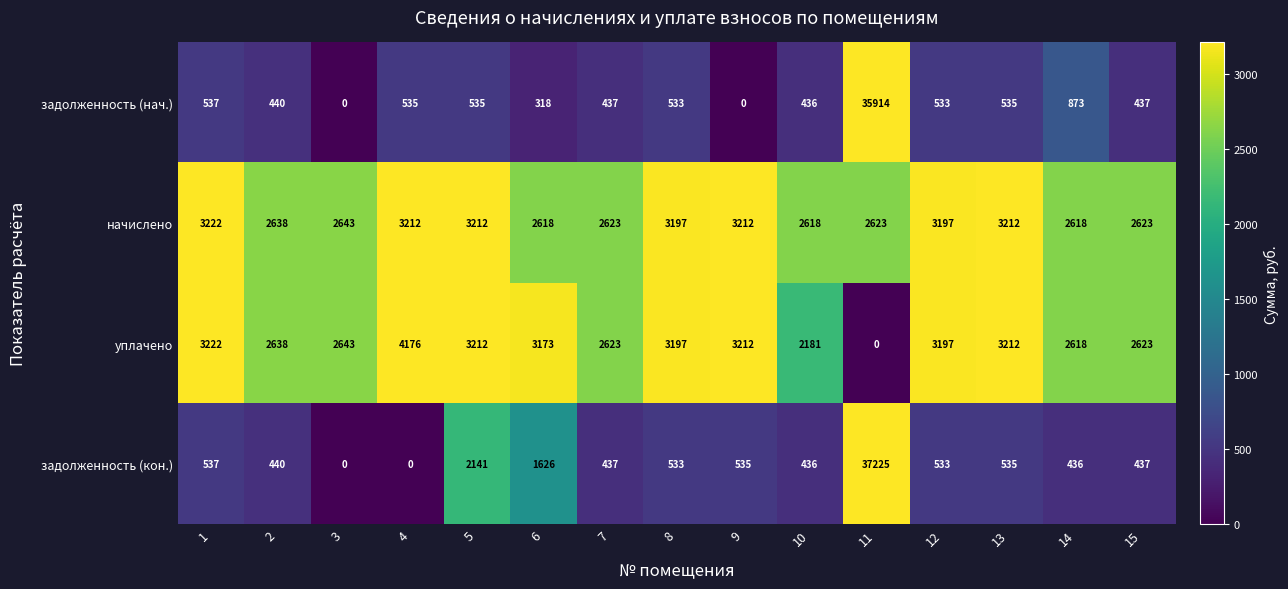

Is the value of задолженность (кон.) at 7 greater than the value of уплачено at 15?

No